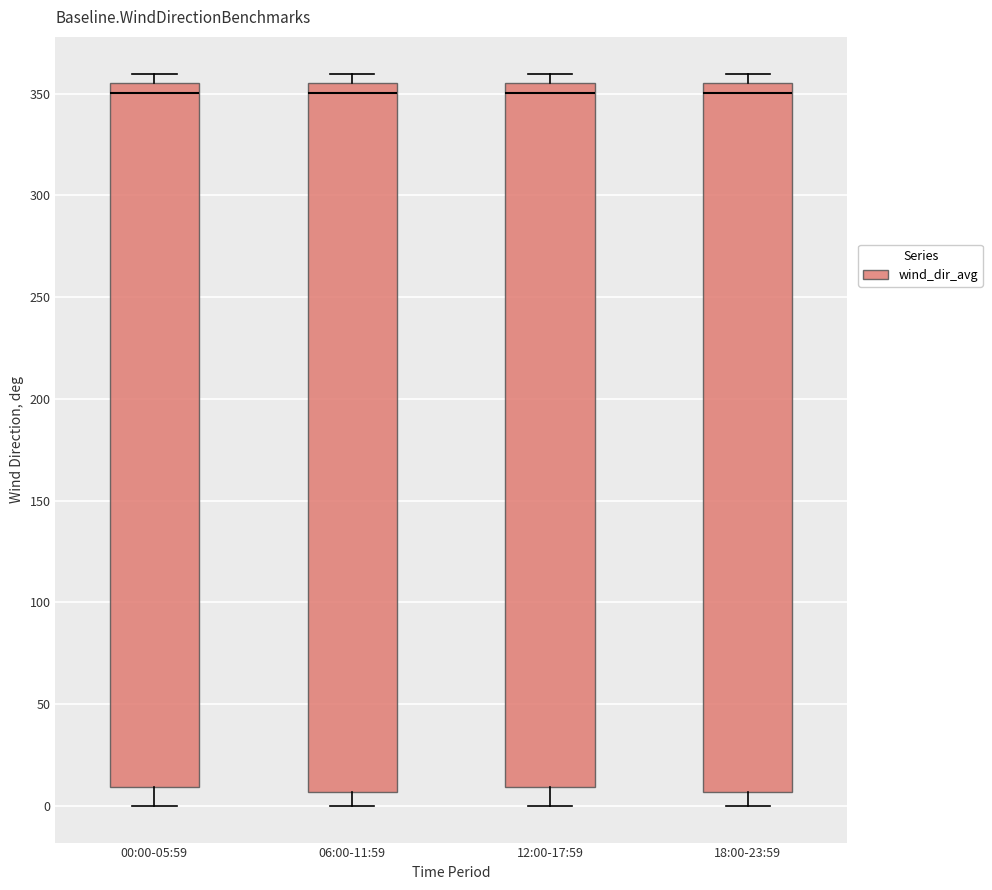

Where does the median line of the box for 00:00-05:59 sit on the y-axis? The values are not printed on the chart, so give them approximately, as read against the axis.

350